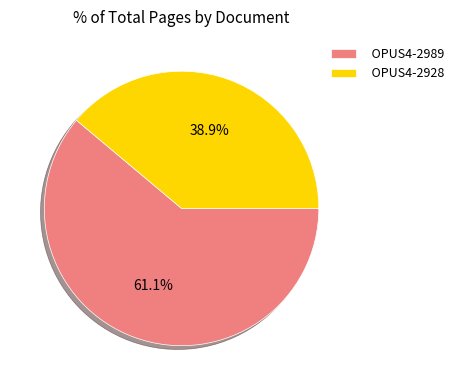

Is the sum of OPUS4-2928 and OPUS4-2989 greater than half?

Yes